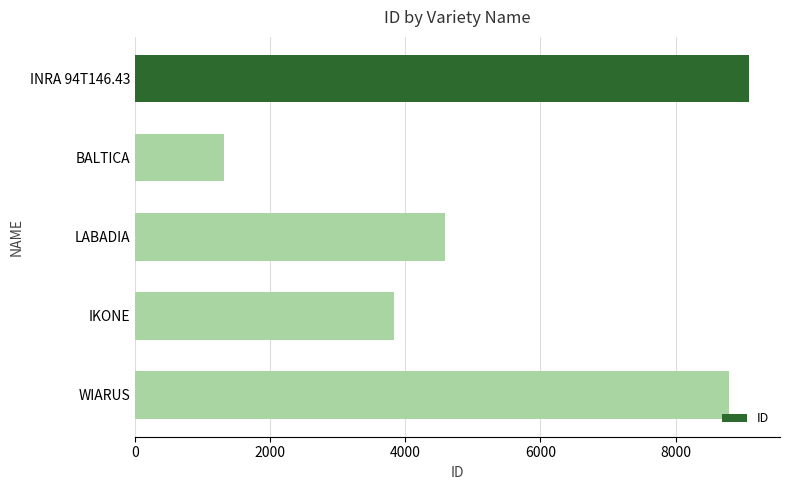

Are the bars grouped side by side (vs. stacked)?

No